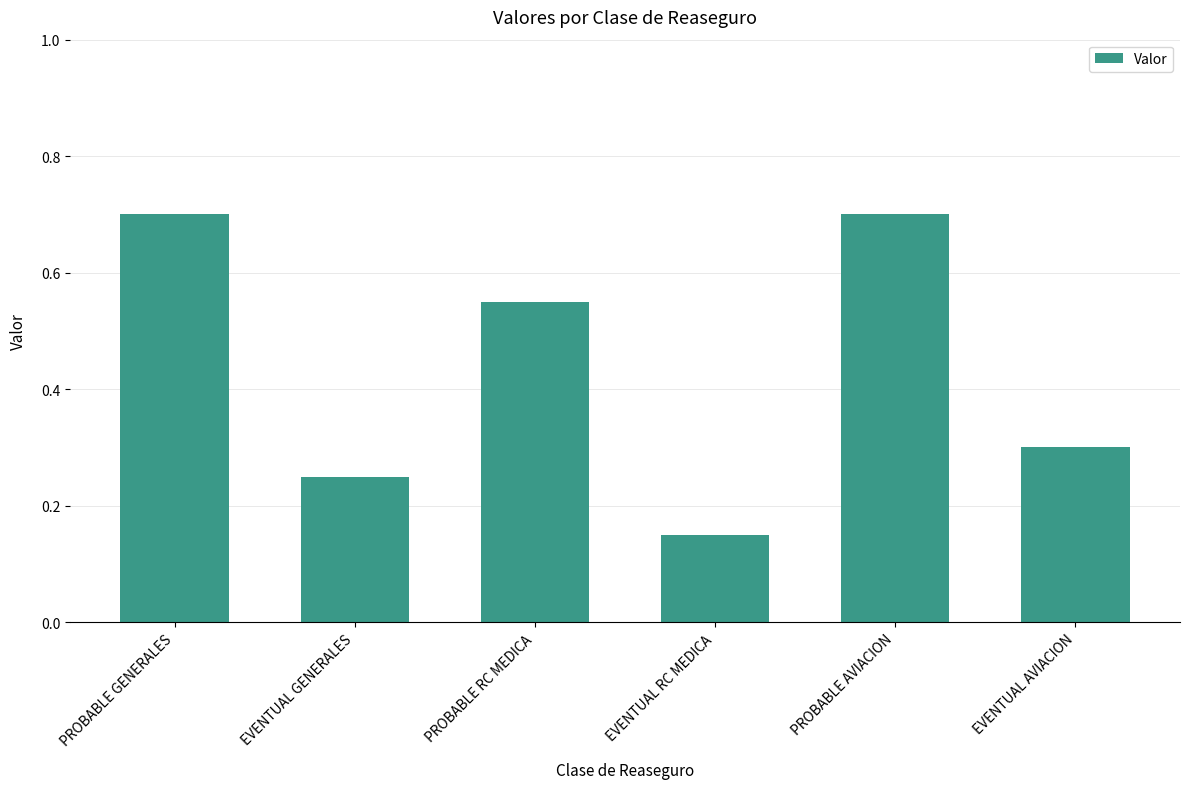

Does the chart contain stacked bars?

No